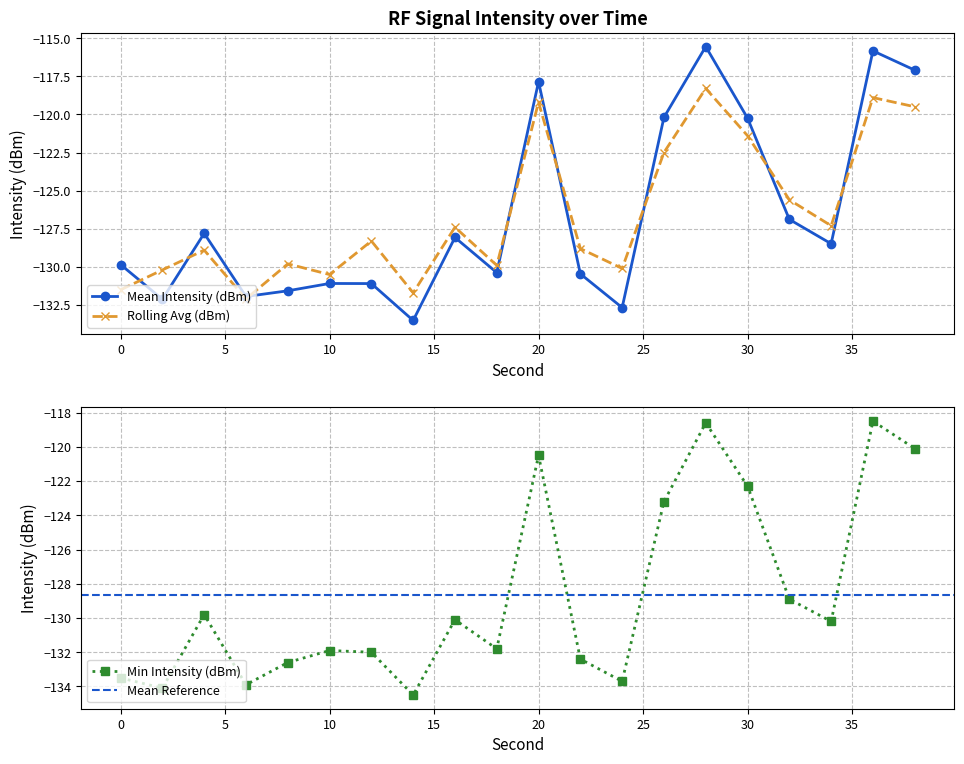

Is it true that Mean Intensity (dBm) equals -120.2 at 30?

True